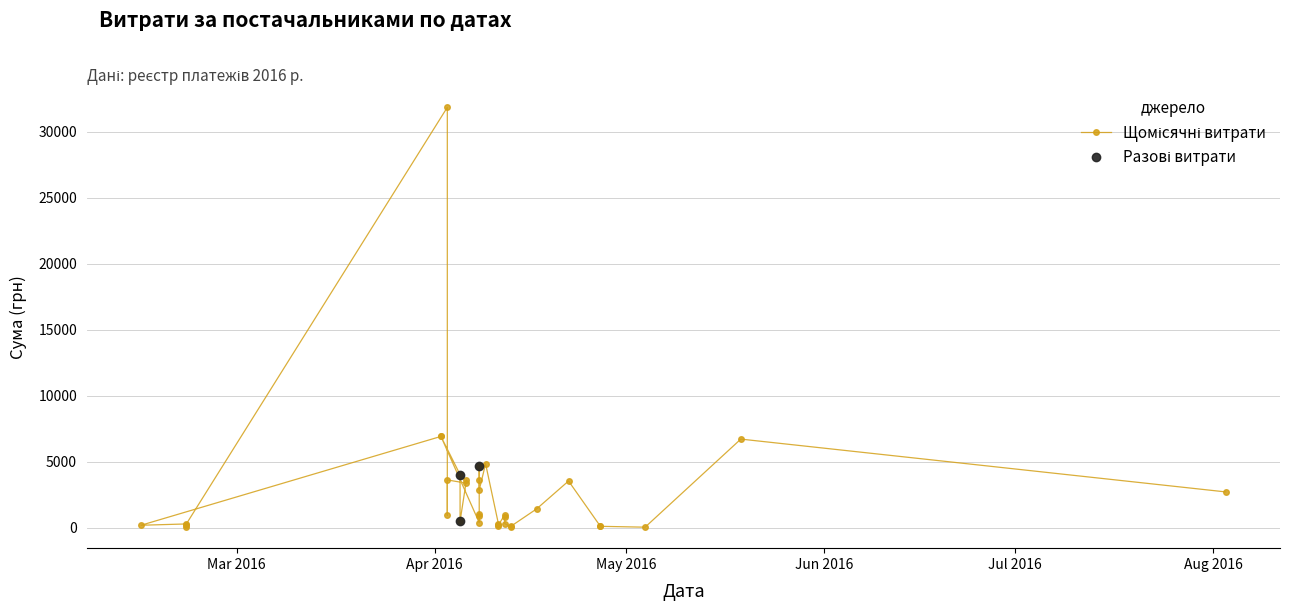

How many data points are less than 955?

17